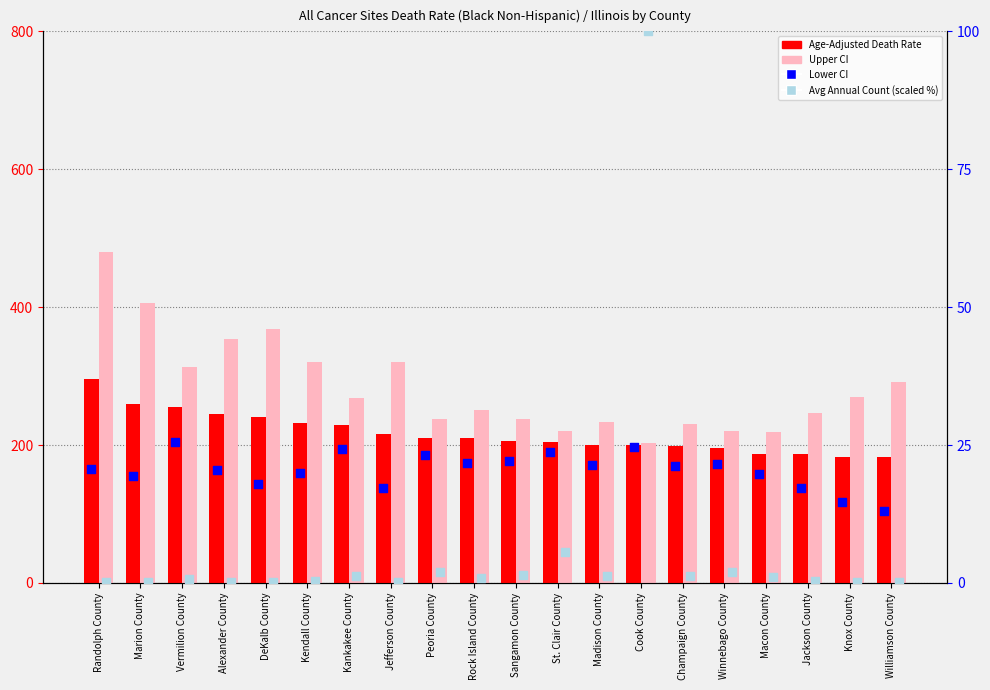

At which category is the sum across all series the highest?

Randolph County